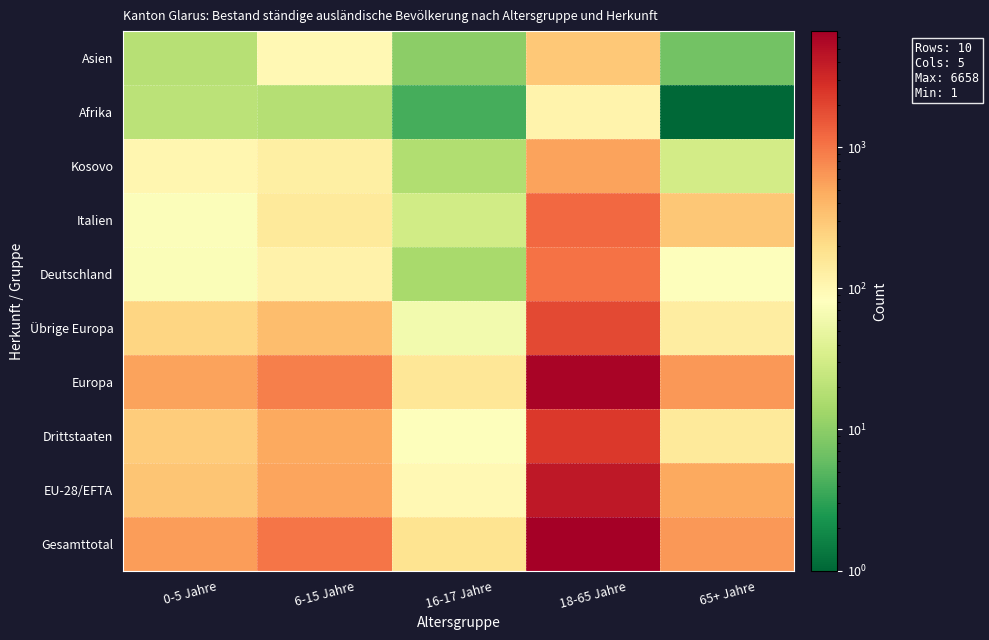

At which category is the sum across all series the highest?

18-65 Jahre